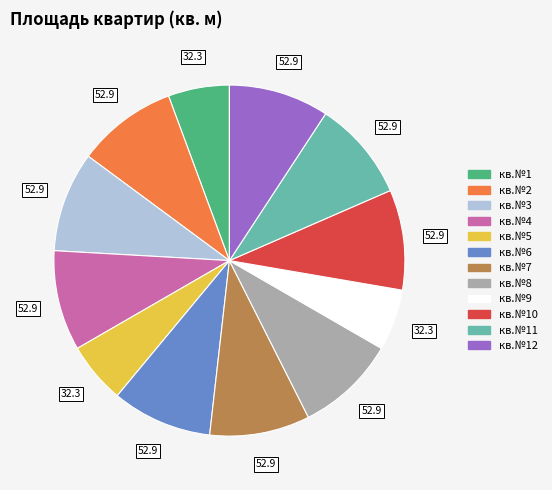

Count the number of slices in the pie.

12